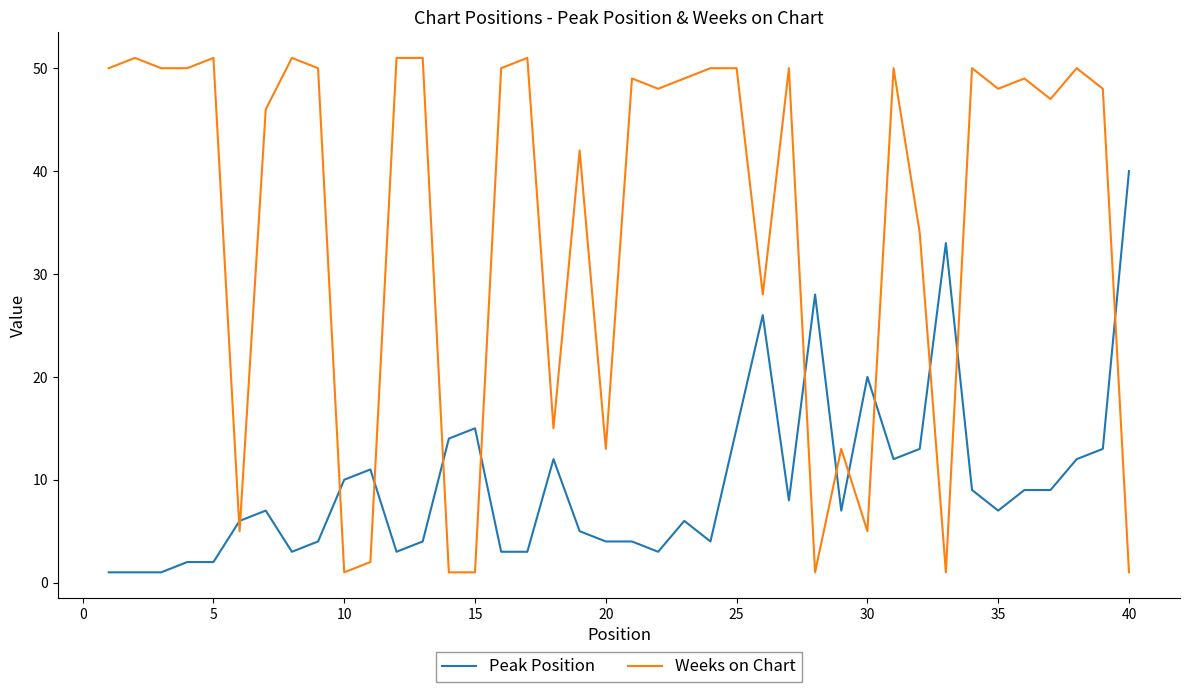

List the series in order of their peak value, lowest first.

Peak Position, Weeks on Chart